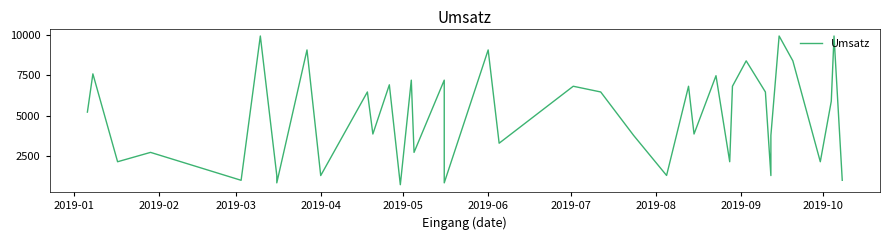

Does the chart display data point markers on the line(s)?

No